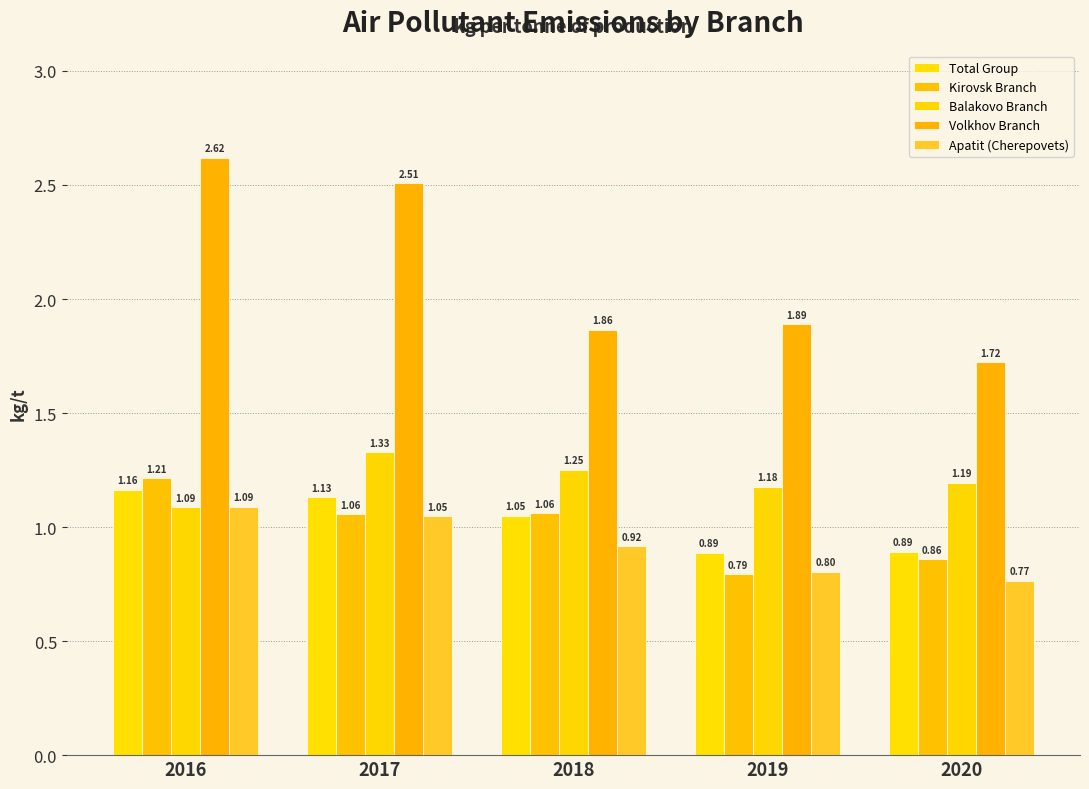

How many data points does each series have?

5